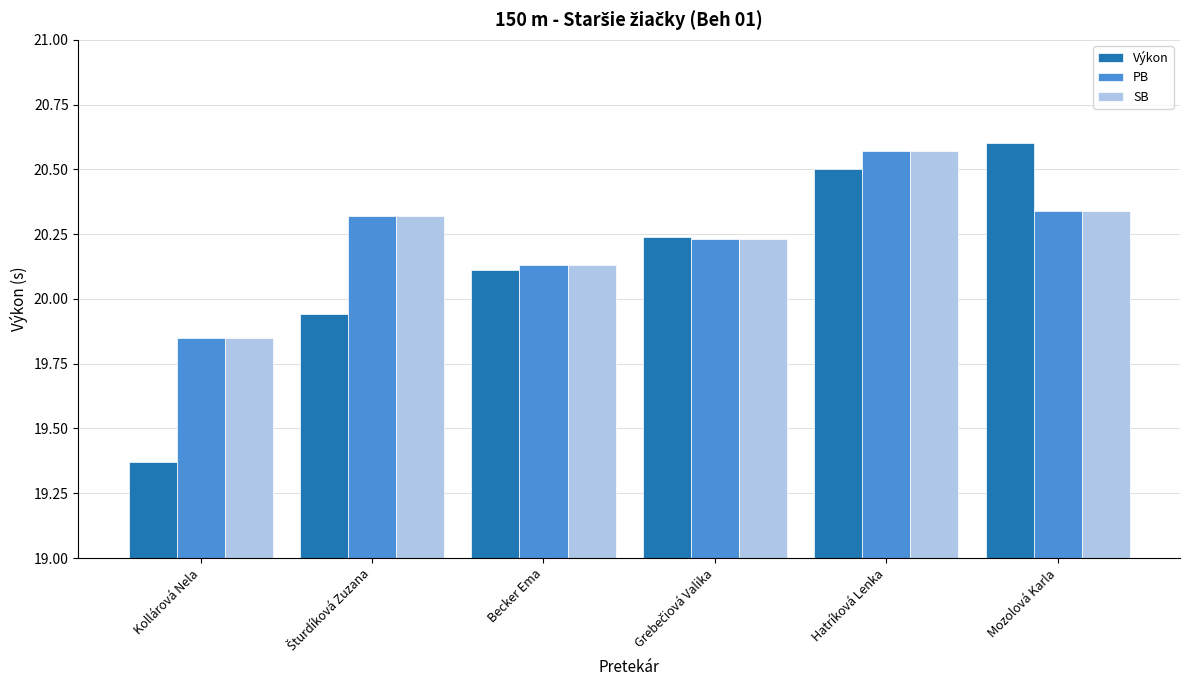

What is the sum of all PB values?

121.4